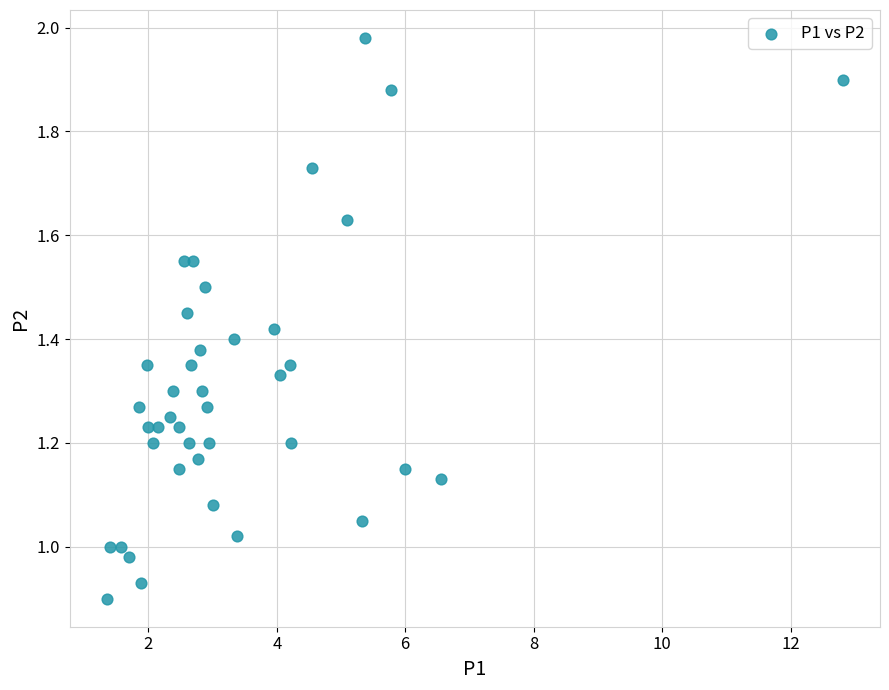

What is the range of X values (max minus min)?

11.5